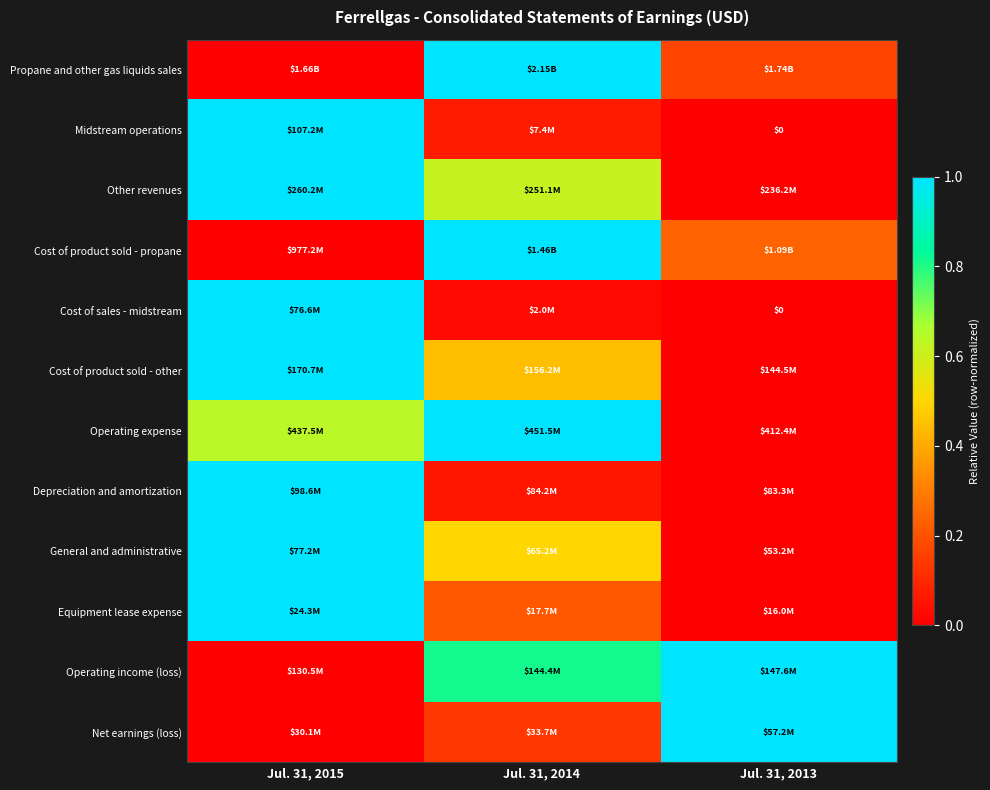

At which label does Operating income (loss) reach its peak?

Jul. 31, 2013